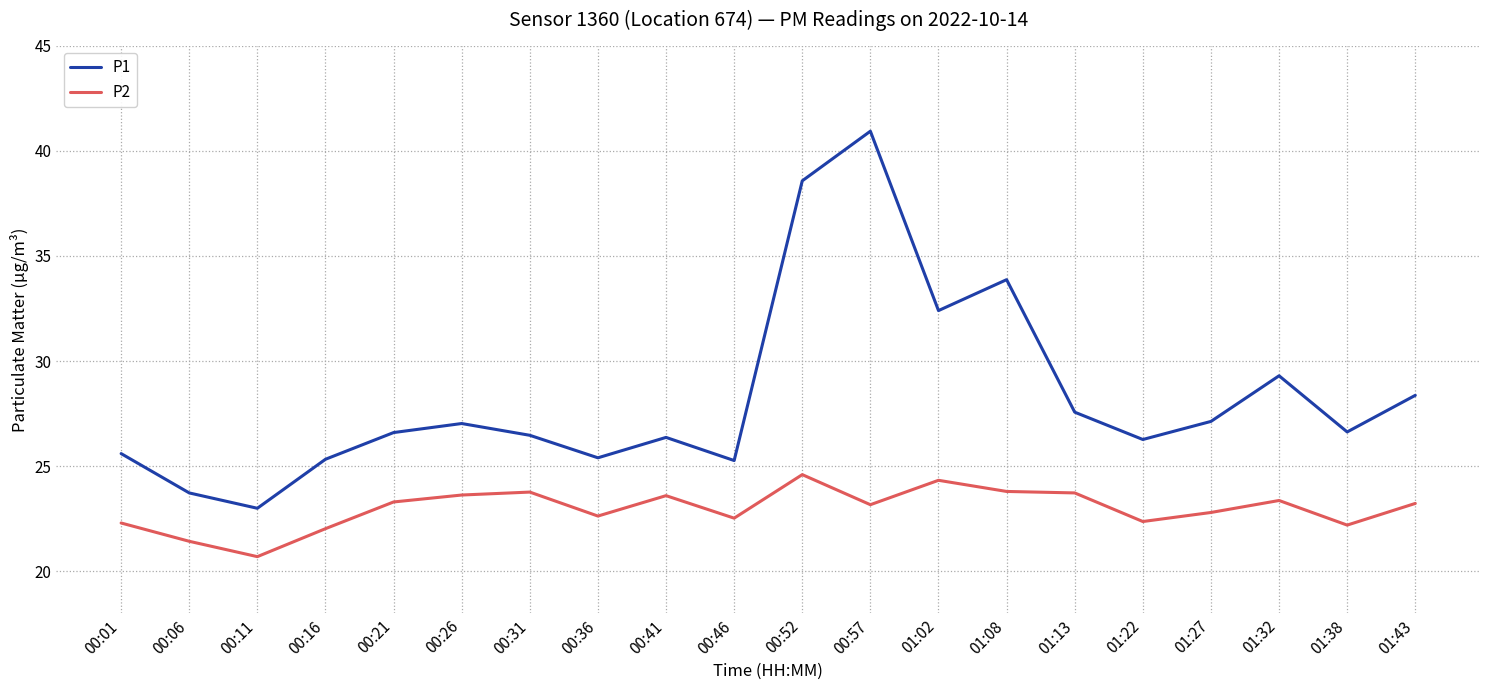

Does the chart have visible grid lines?

Yes